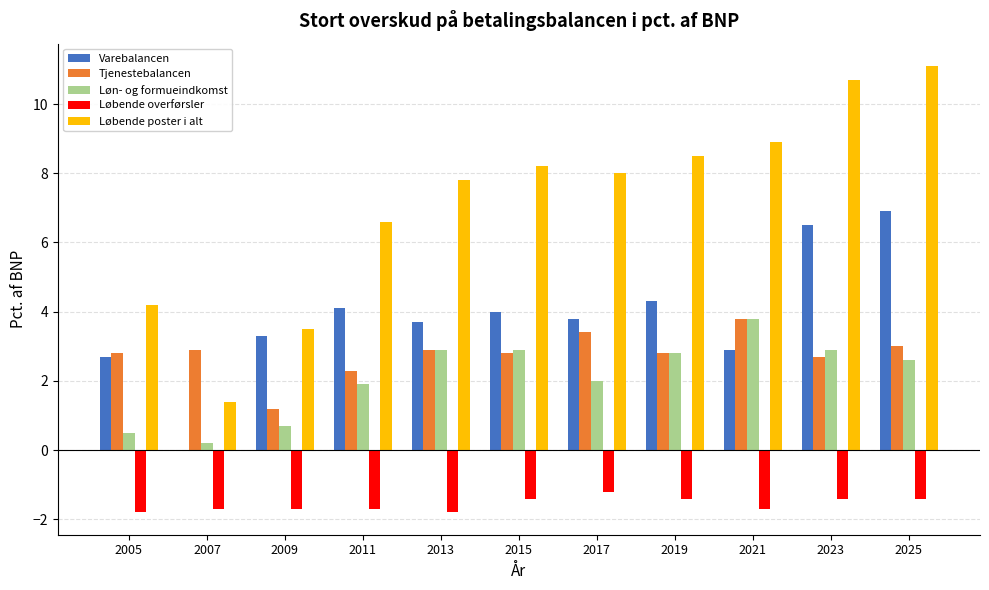

At which label does Løbende poster i alt first exceed 8?

2015